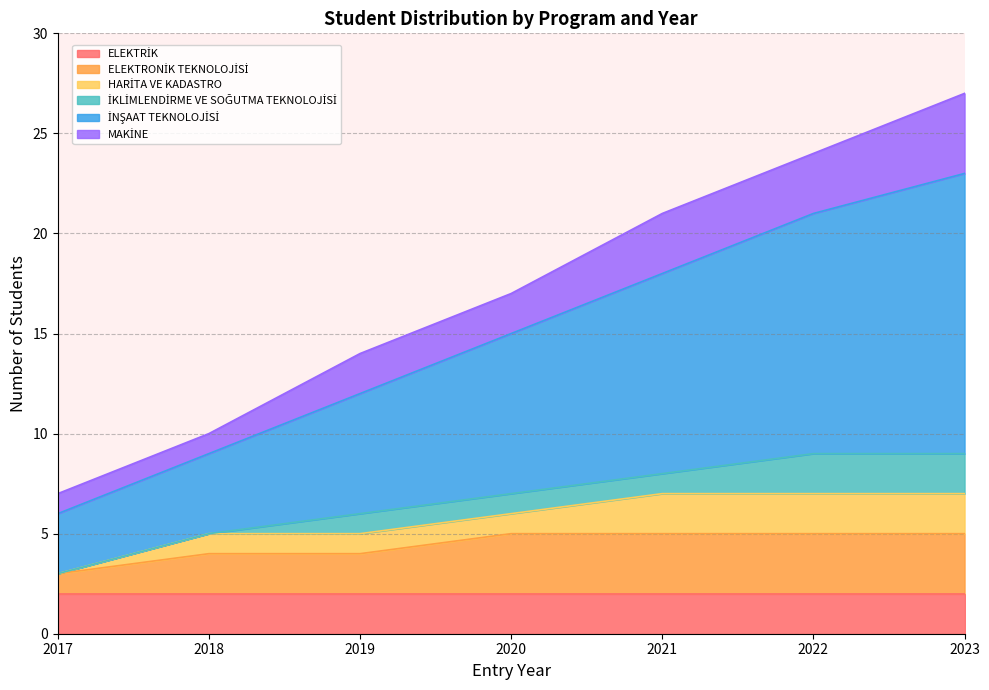

What are all the series names shown in the legend?

ELEKTRİK, ELEKTRONİK TEKNOLOJİSİ, HARİTA VE KADASTRO, İKLİMLENDİRME VE SOĞUTMA TEKNOLOJİSİ, İNŞAAT TEKNOLOJİSİ, MAKİNE